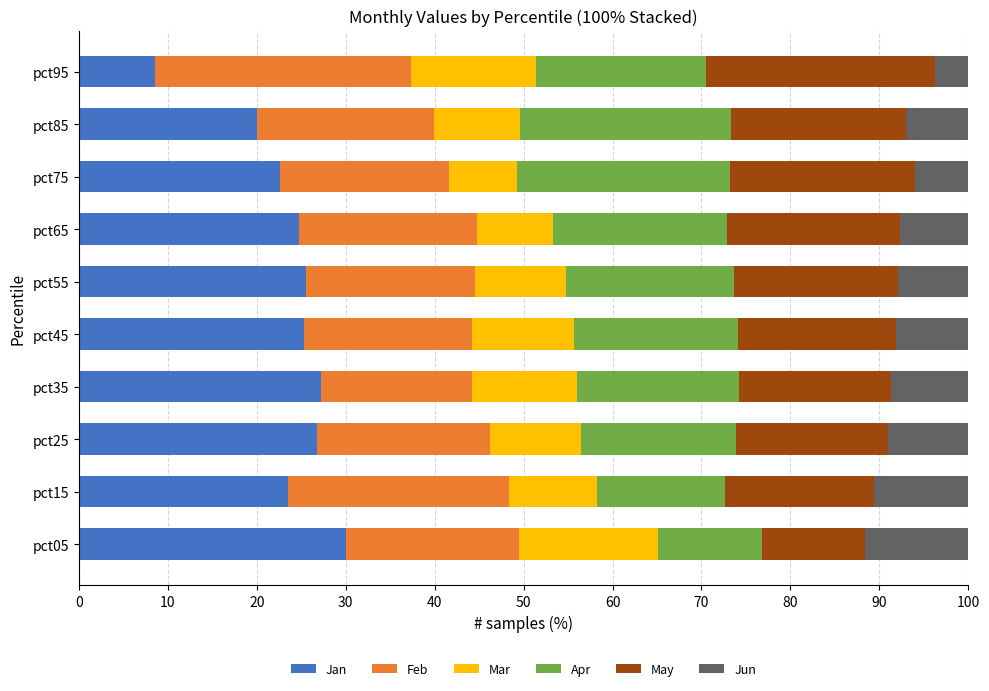

At which label does Jan reach its peak?

pct05